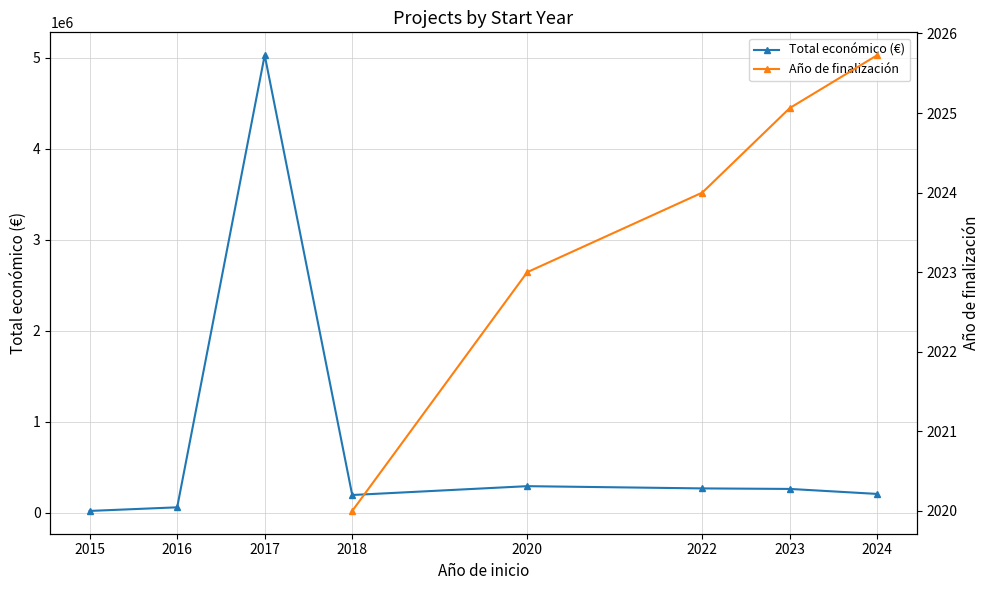

What is the smallest value displayed?

2020.0